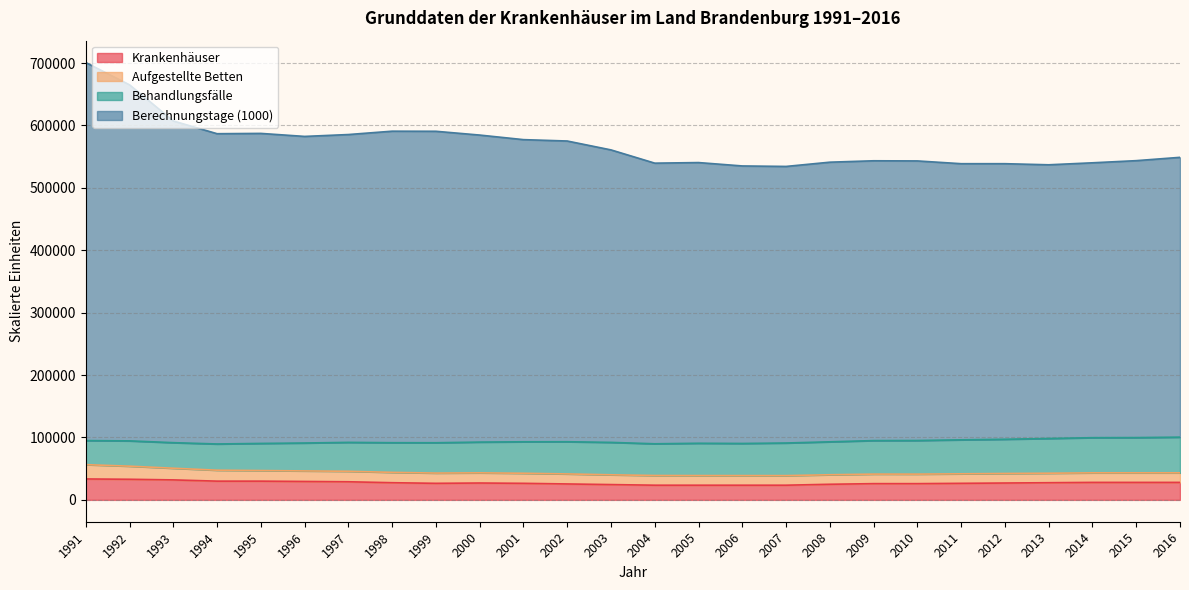

What is the maximum value for Krankenhäuser?

33500.0